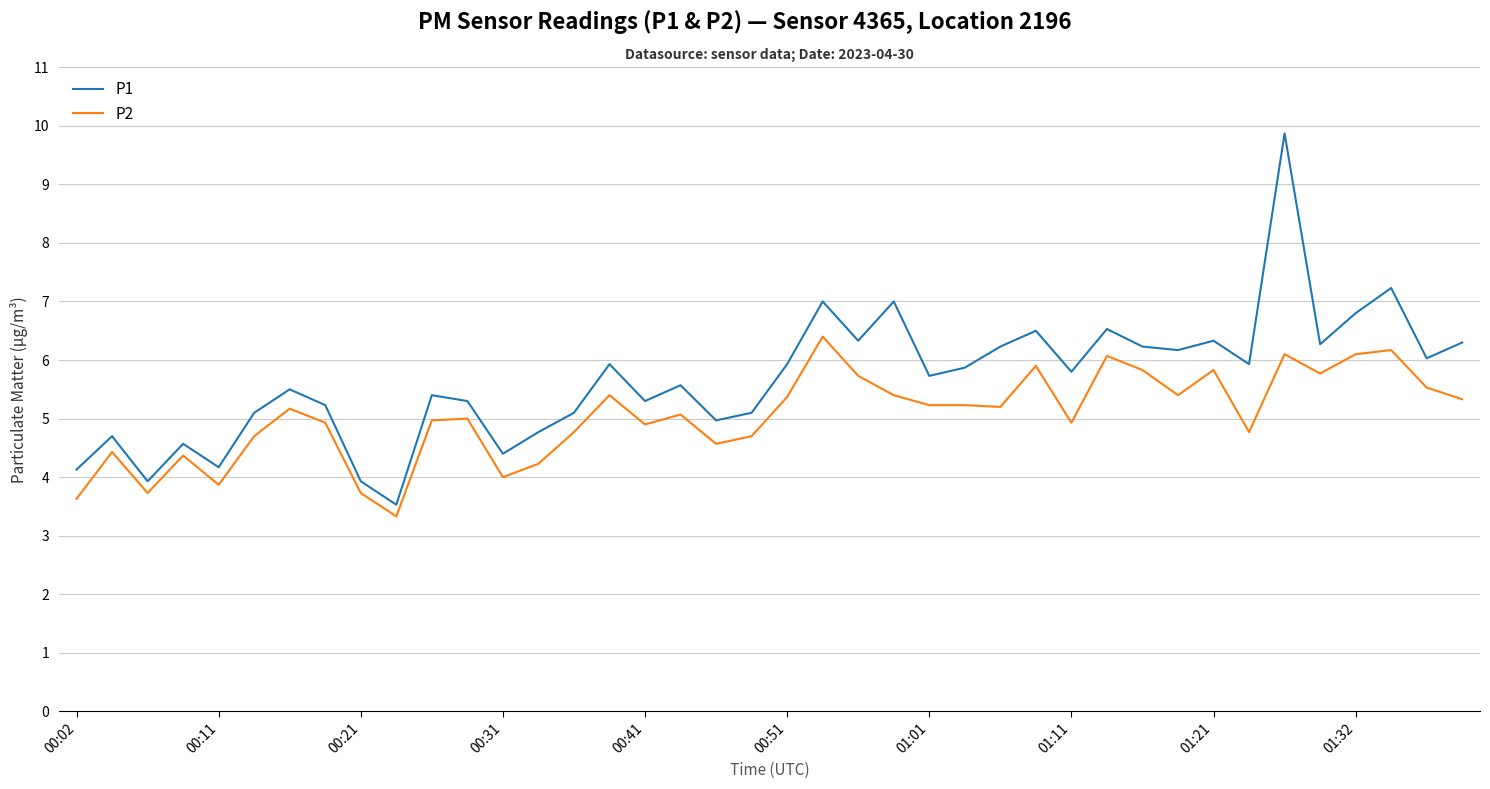

Which series has the largest total across all categories?

P1